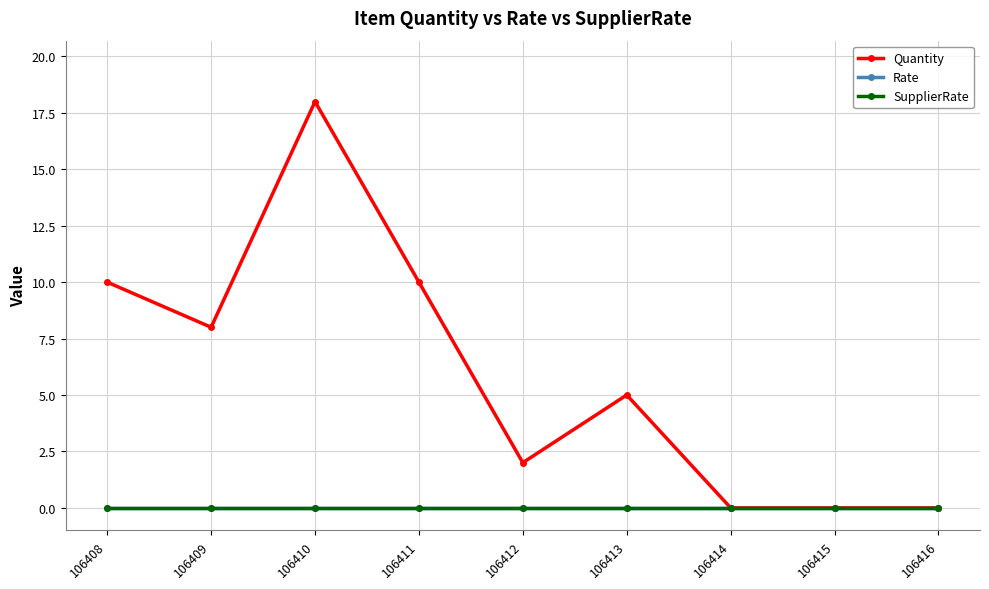

Is this an area chart (filled region under the line)?

No